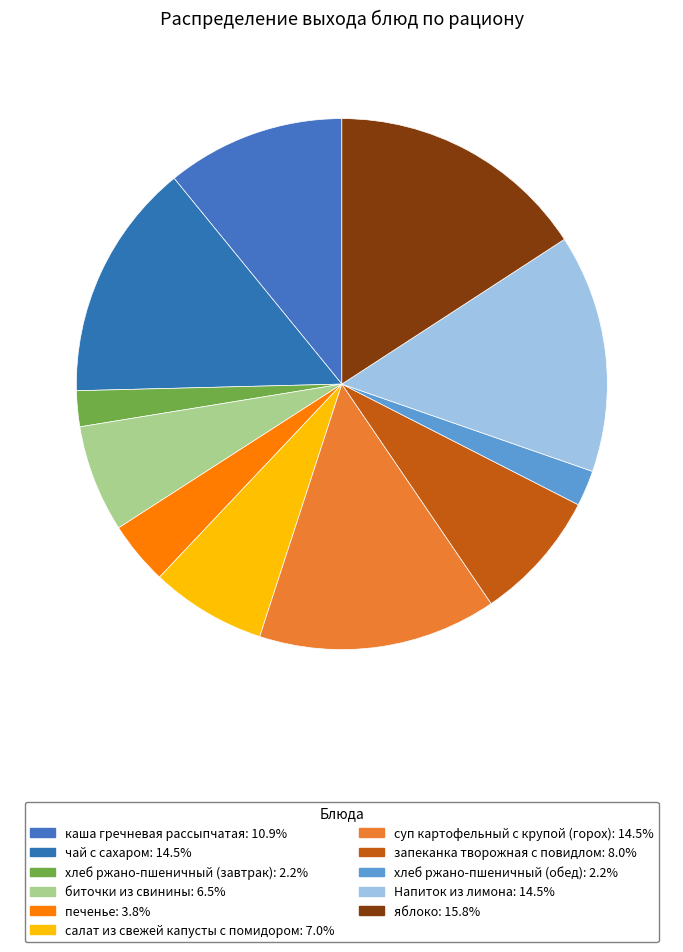

To the nearest percent, what is the average slice percentage?

9%